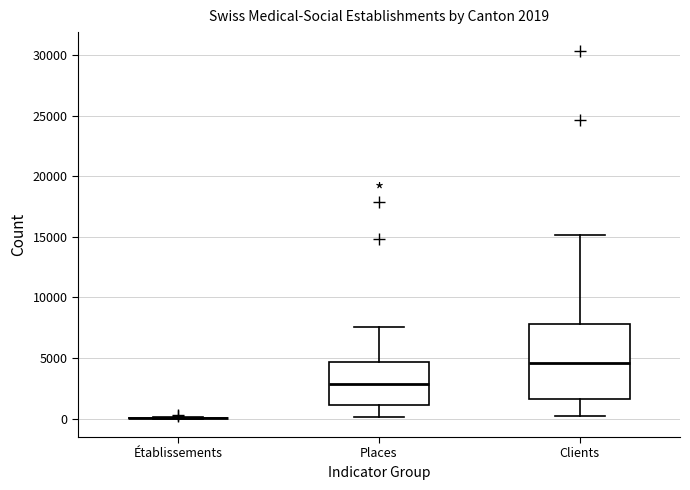

Which box is the tallest, from its lower edge to its upper edge?

Clients